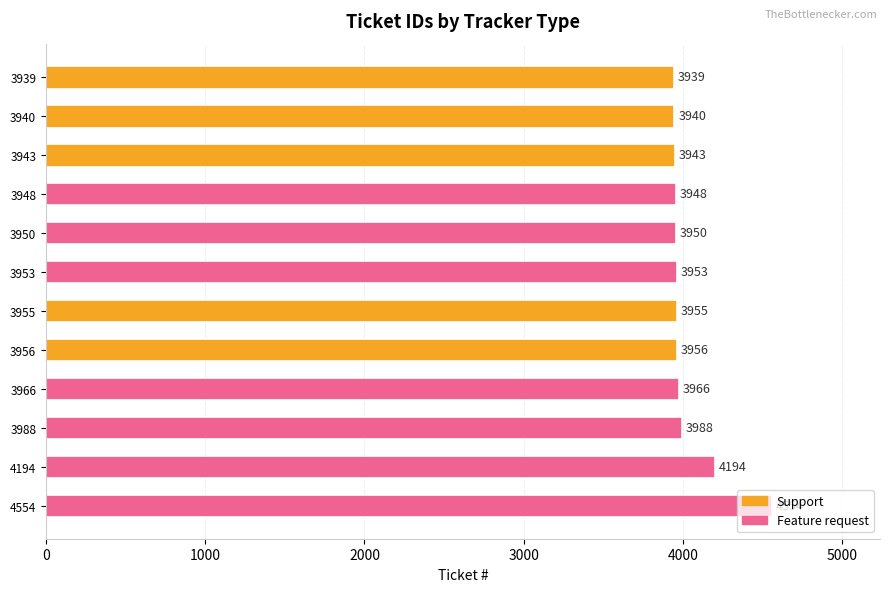

Is it true that the value at 3940 is 3940?

True